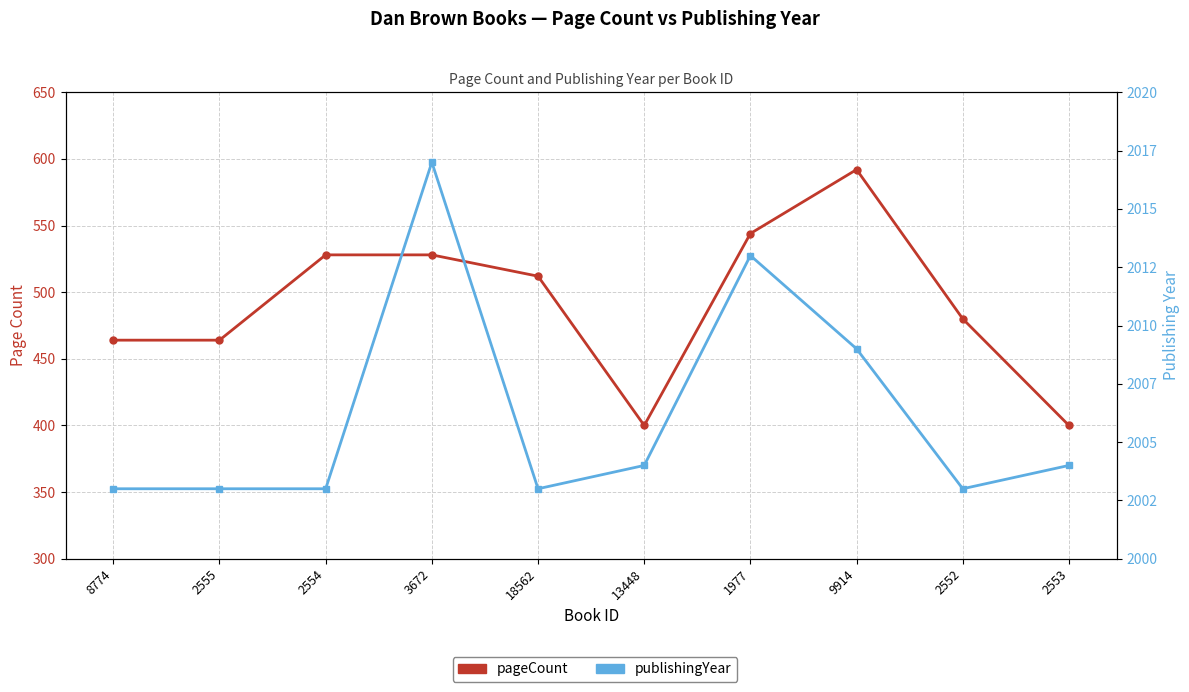

List the series in order of their peak value, lowest first.

pageCount, publishingYear